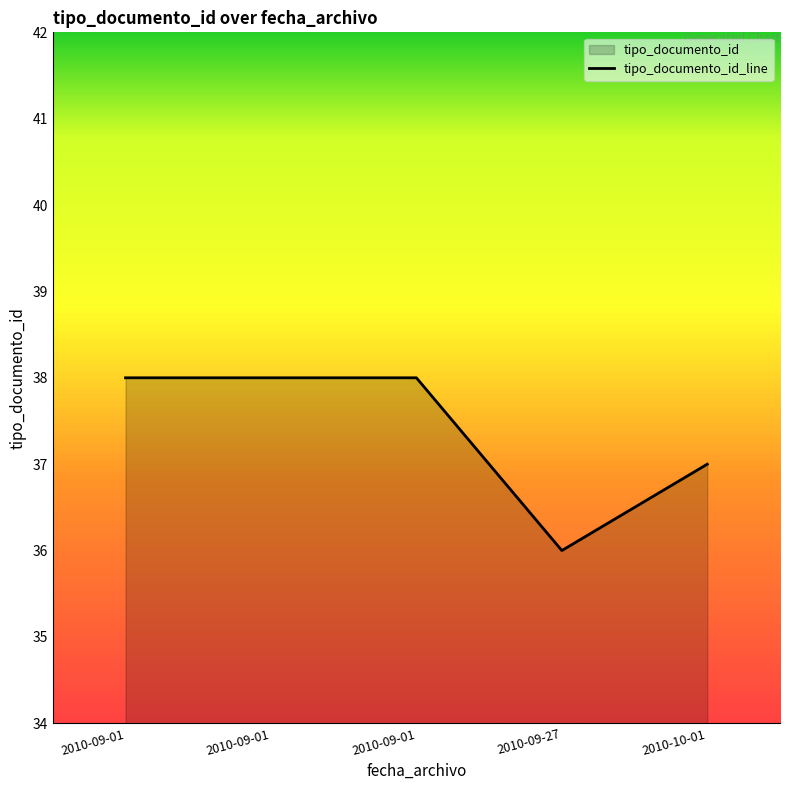

How many points are lower than both their immediate neighbors (excluding endpoints)?

1